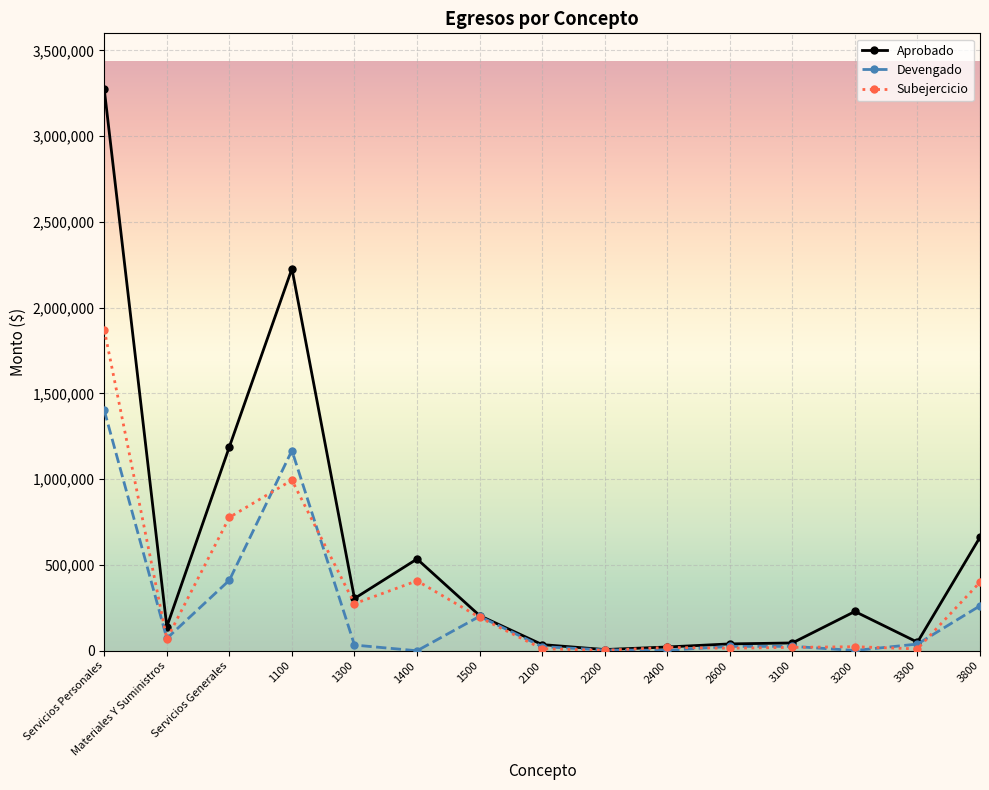

At which category does Devengado reach its first local valley?

Materiales Y Suministros